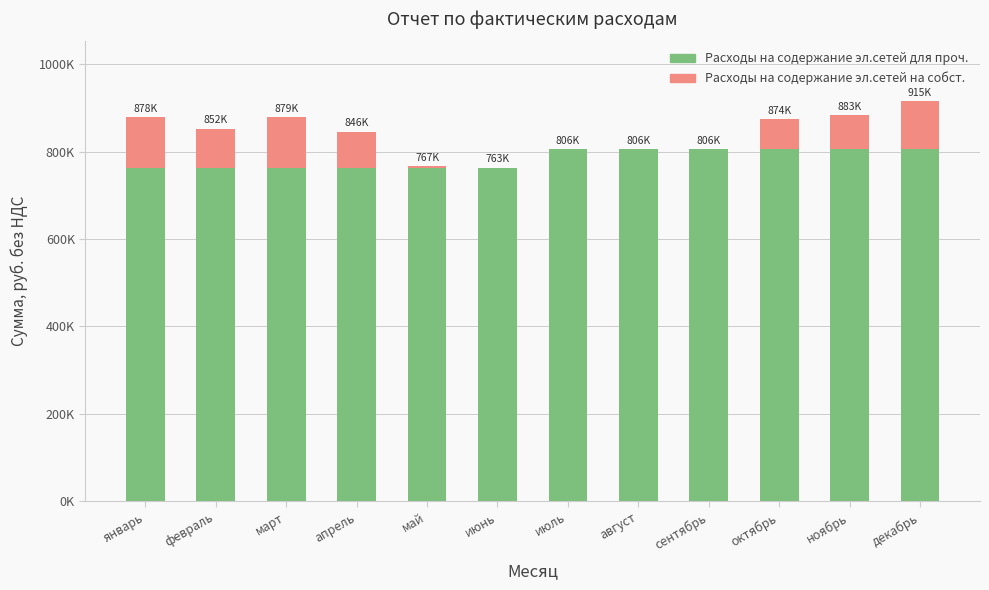

Where does the Расходы на содержание эл.сетей для проч. series first go above 805559?

июль